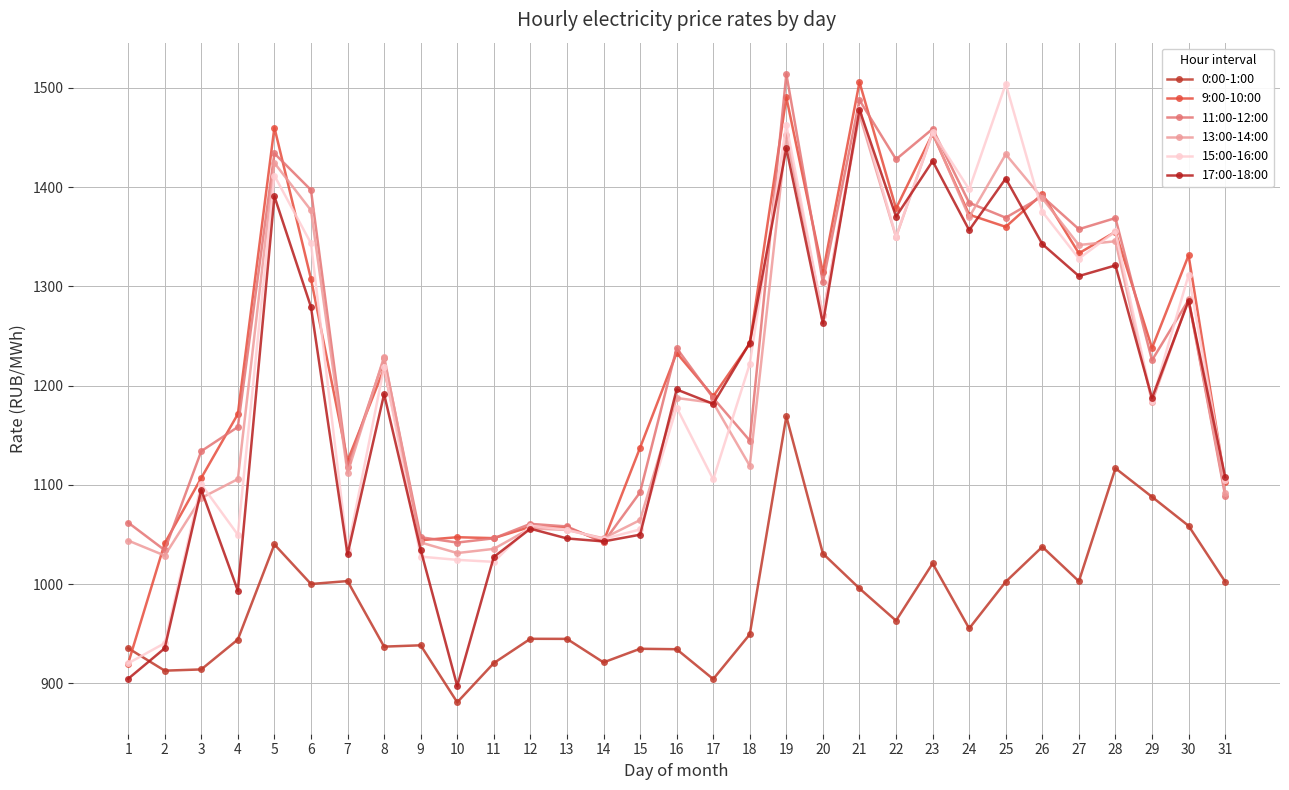

Is it true that 13:00-14:00 equals 1341.7 at 27?

True